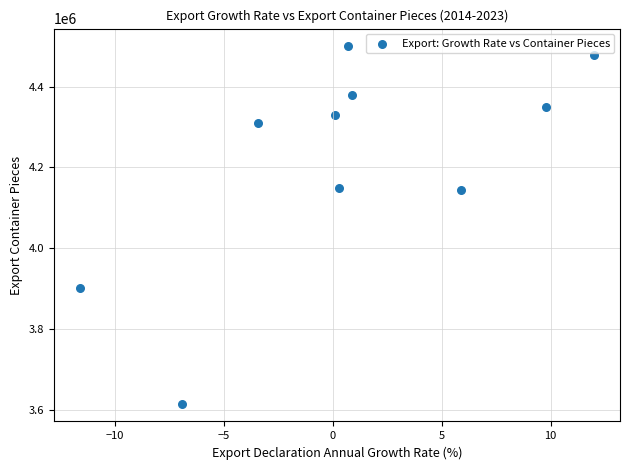

What is the range of Y values (max minus min)?

882875